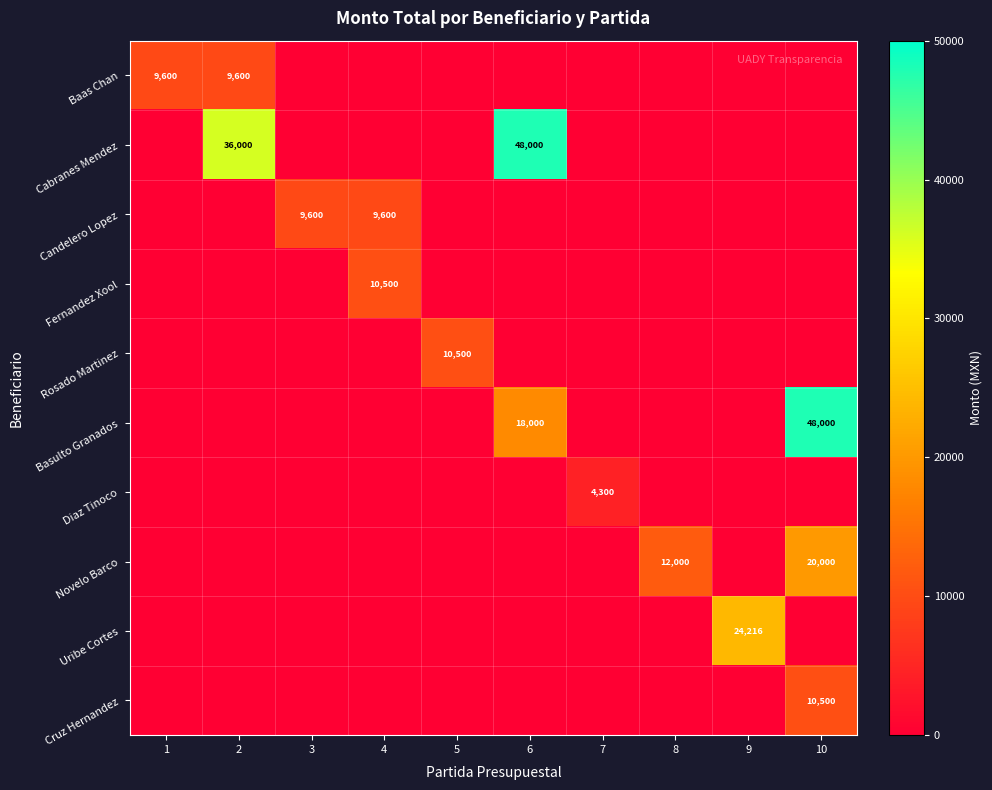

Rank the categories by Basulto Granados value from highest to lowest.

10, 6, 1, 2, 3, 4, 5, 7, 8, 9